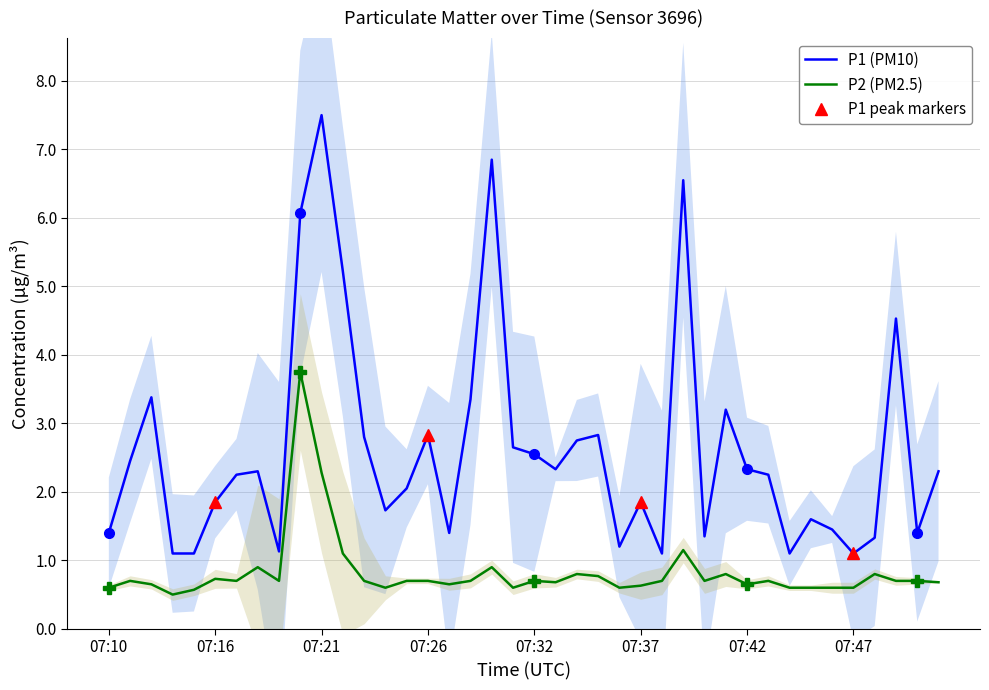

True or false: P2 and P1 cross at least once.

False